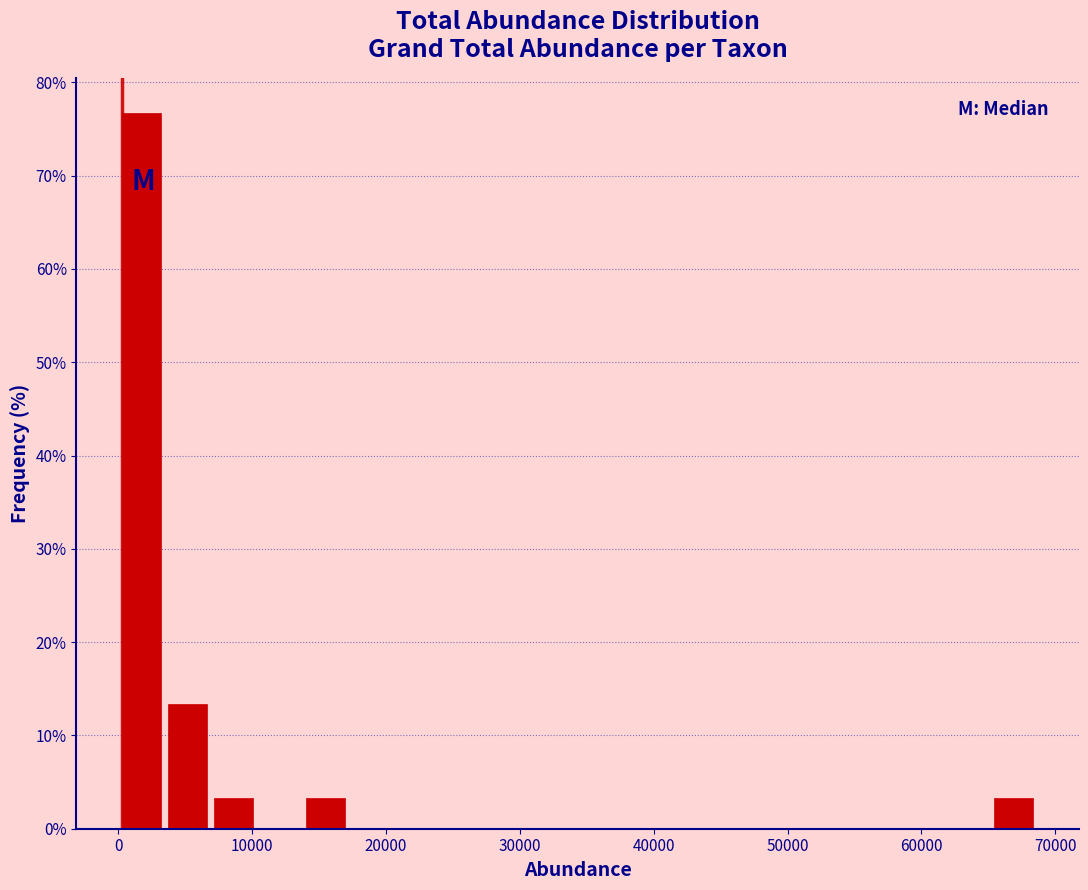

Read against the x-axis, roughly where is the centre of the tallest bar?

2000